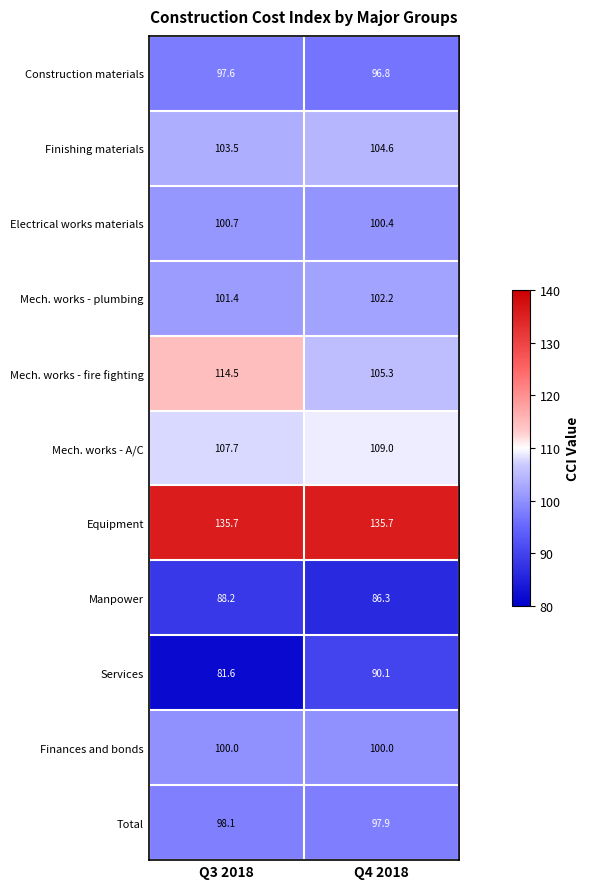

The value of Construction materials at Q4 2018 is 96.8. True or false?

True